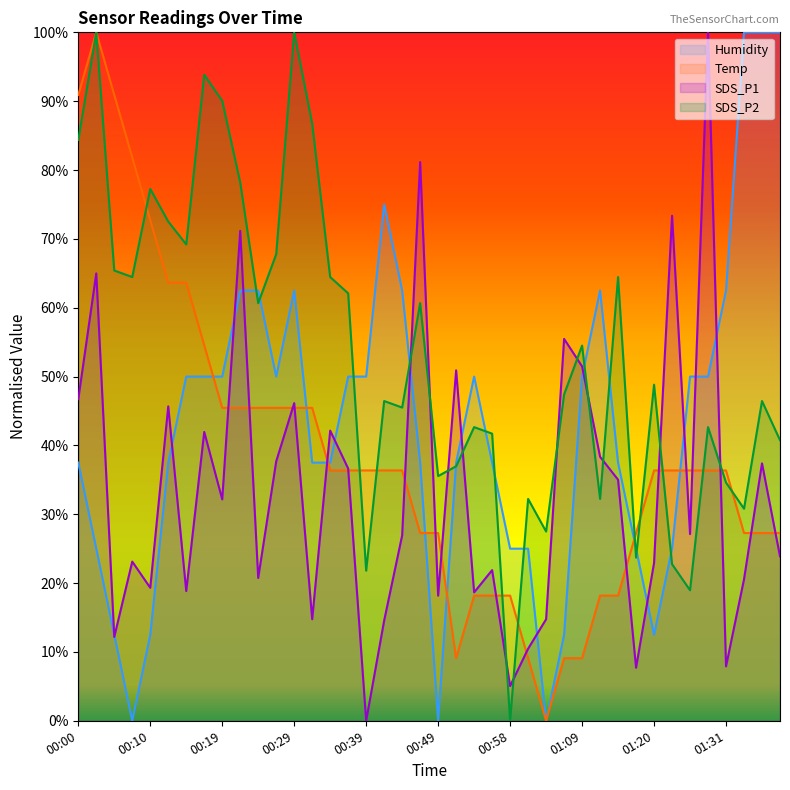

At which label does SDS_P2 first exceed 48?

00:00